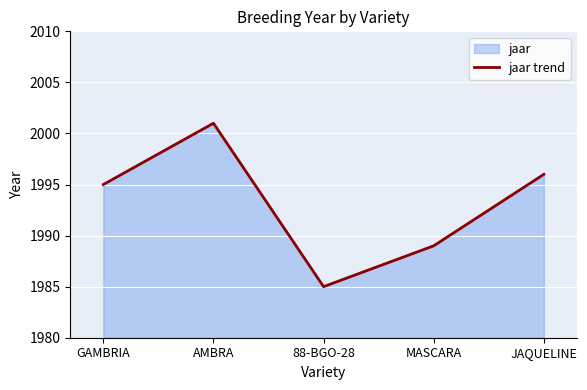

At which category does the chart reach its peak across all series?

AMBRA